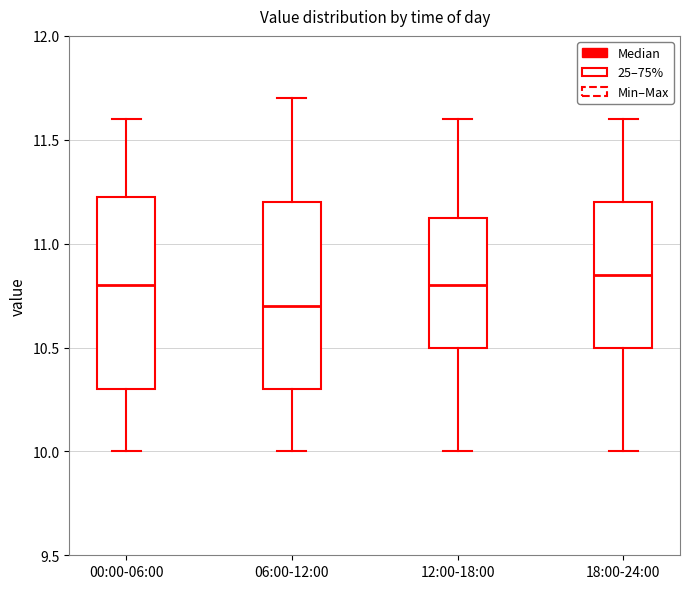

Reading left to right, read every box against the y-axis: the position of its median line, the range the box covers, and the ends of its whiskers. The values are not printed on the chart, so give them approximately, as read against the axis.

00:00-06:00: median 10.80, box 10.30 to 11.25, whiskers 10.00 to 11.60
06:00-12:00: median 10.70, box 10.30 to 11.20, whiskers 10.00 to 11.70
12:00-18:00: median 10.80, box 10.50 to 11.15, whiskers 10.00 to 11.60
18:00-24:00: median 10.85, box 10.50 to 11.20, whiskers 10.00 to 11.60